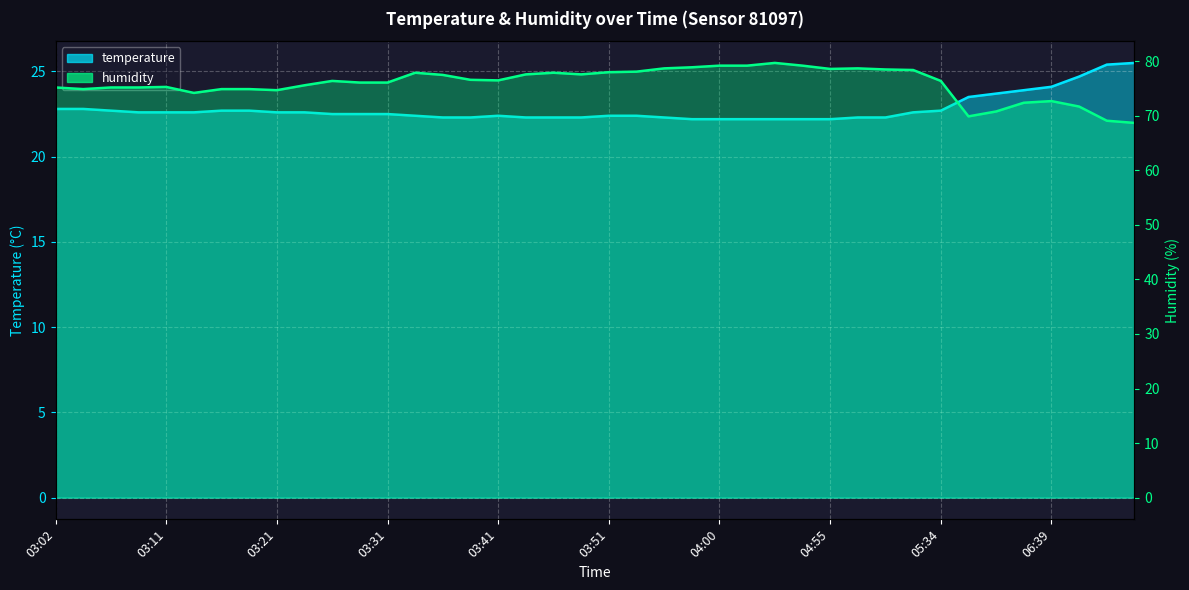

Does the chart display data point markers on the line(s)?

No